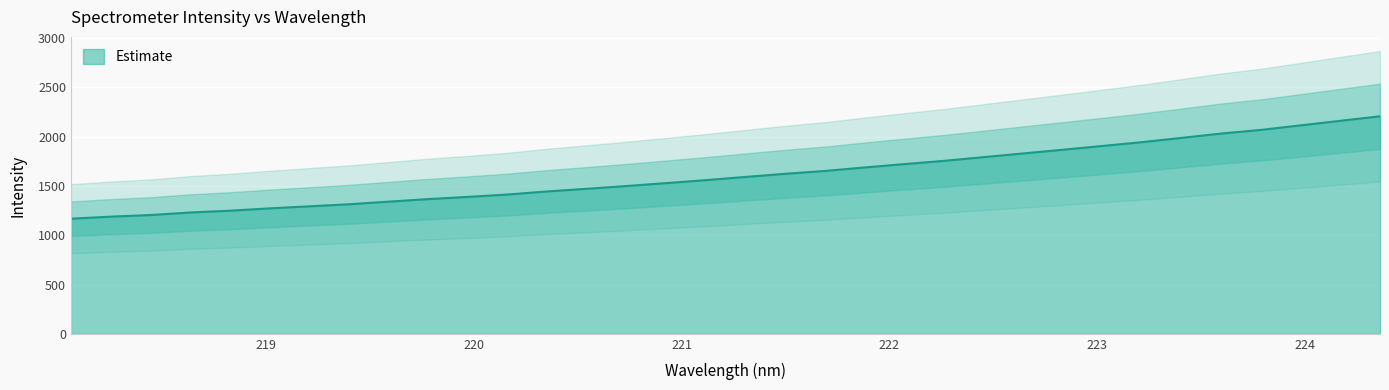

What is the change in value from 220.3533 to 222.6447?

+385.5